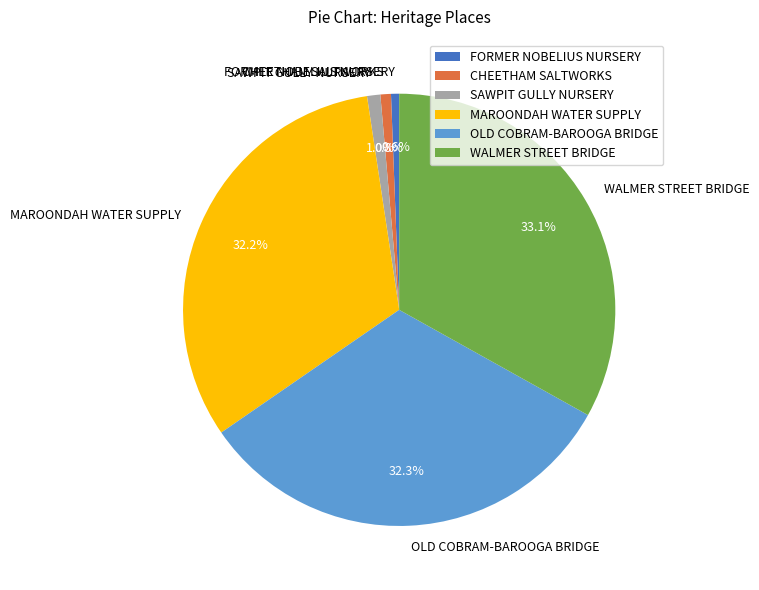

Is the sum of FORMER NOBELIUS NURSERY and MAROONDAH WATER SUPPLY greater than half?

No